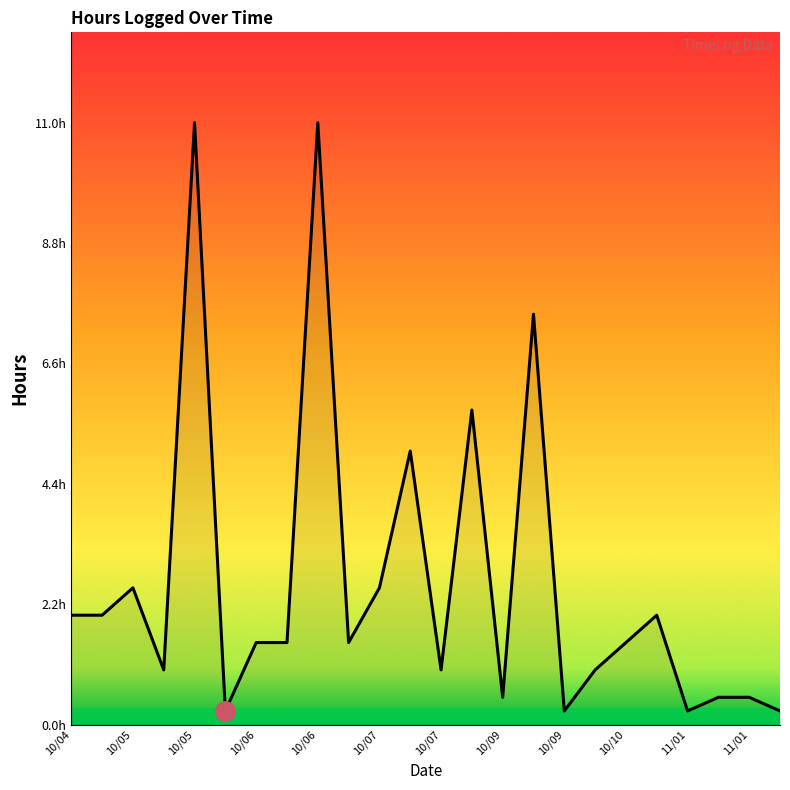

Does the chart have visible grid lines?

No